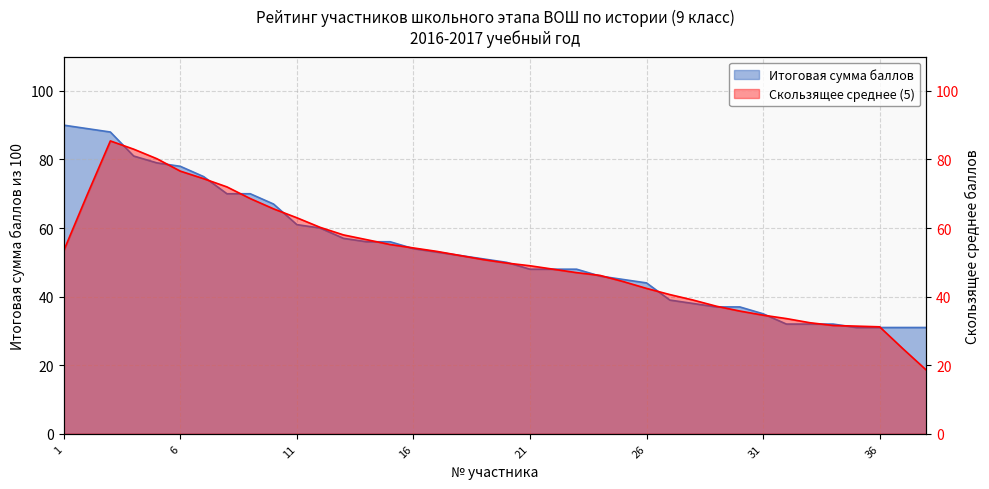

What is the difference between the maximum and second lowest values?

59